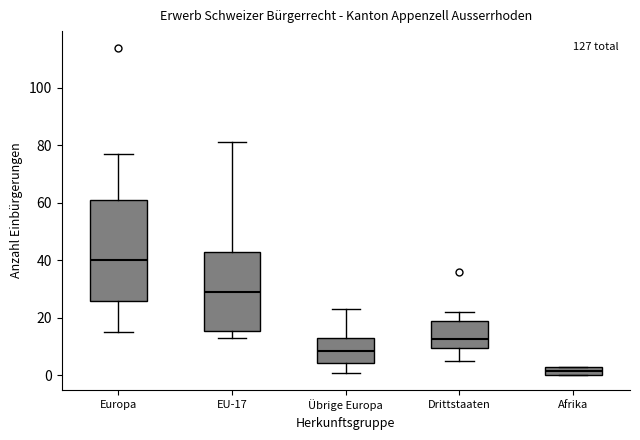

Where is the lower edge of the box for Europa on the y-axis? The values are not printed on the chart, so give them approximately, as read against the axis.

26